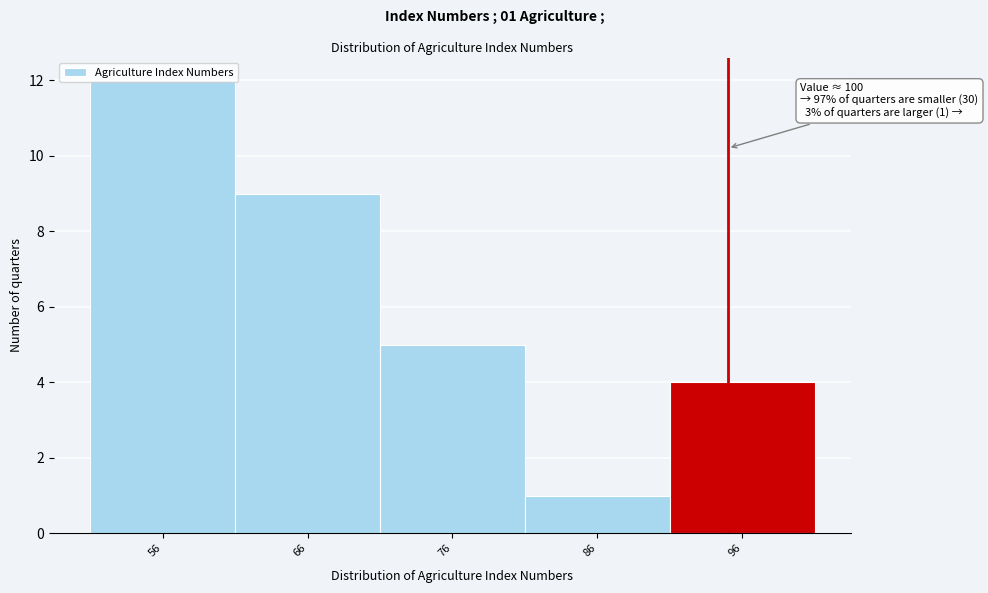

Rank the categories by value from highest to lowest.

56, 66, 76, 96, 86